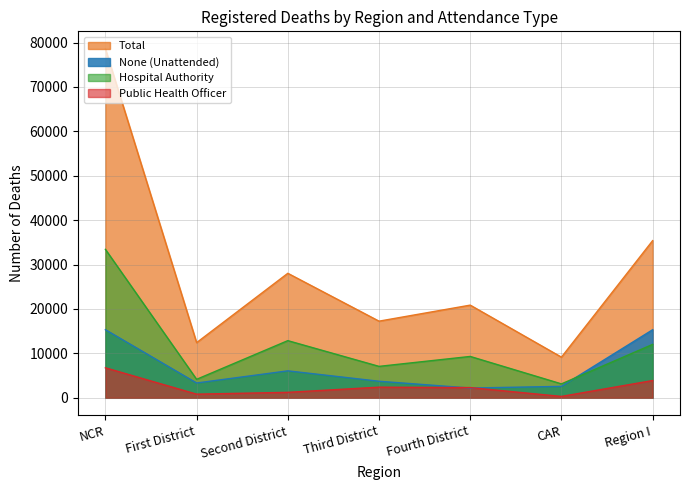

Where does the Hospital Authority series first go above 9317?

NCR